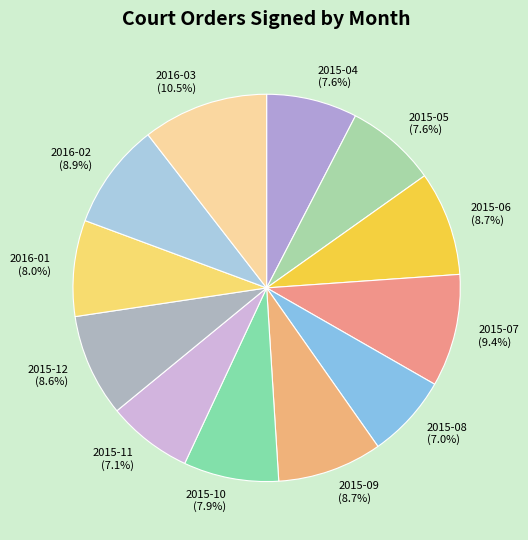

Between 2015-07 (9.4%) and 2015-10 (7.9%), which is larger?

2015-07 (9.4%)